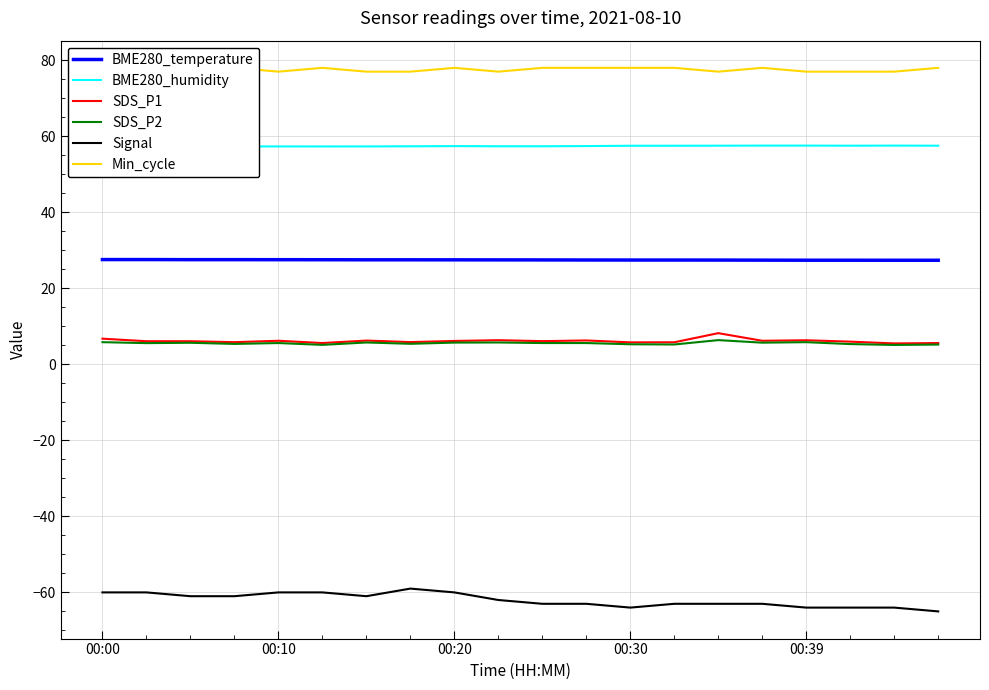

How many lines are shown in the chart?

6